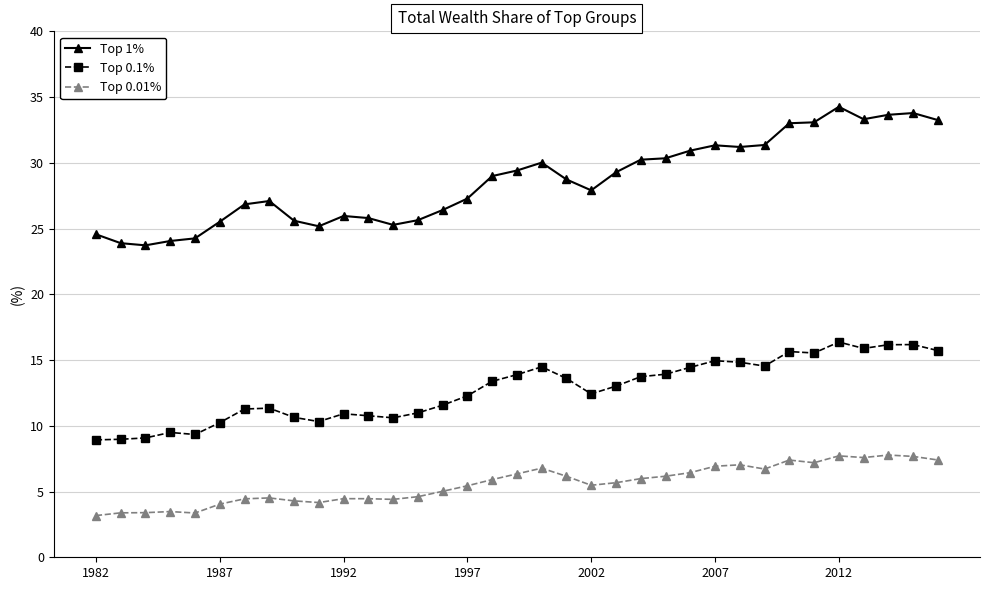

What is the value of the Top 1% point at the 14th from the left?

25.6